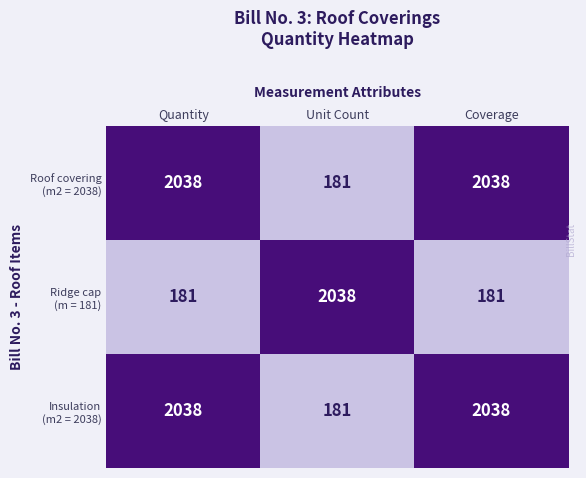

What is the spread (max minus min) of values at Coverage?

1857